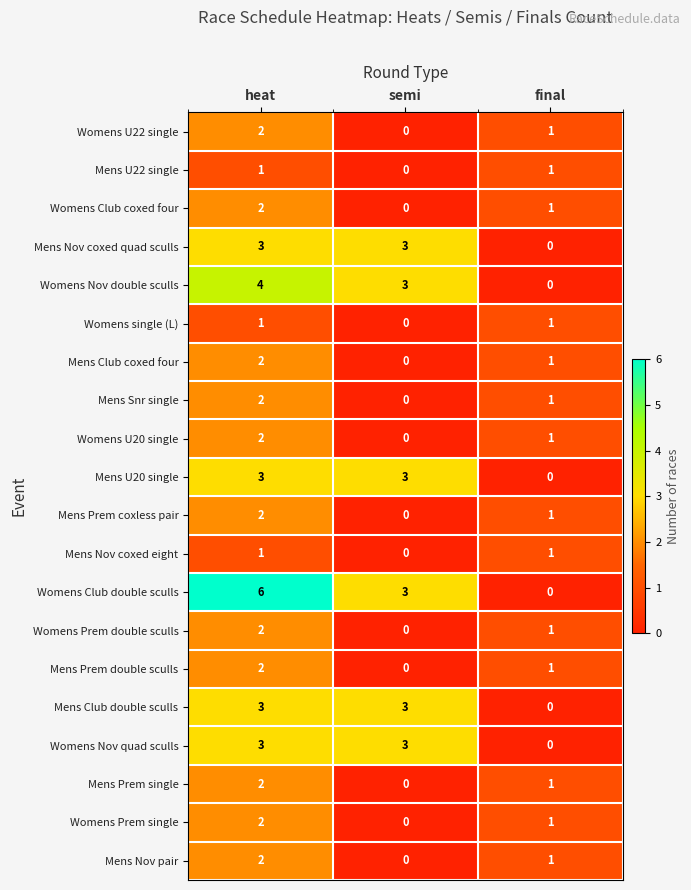

How many data points does each series have?

3